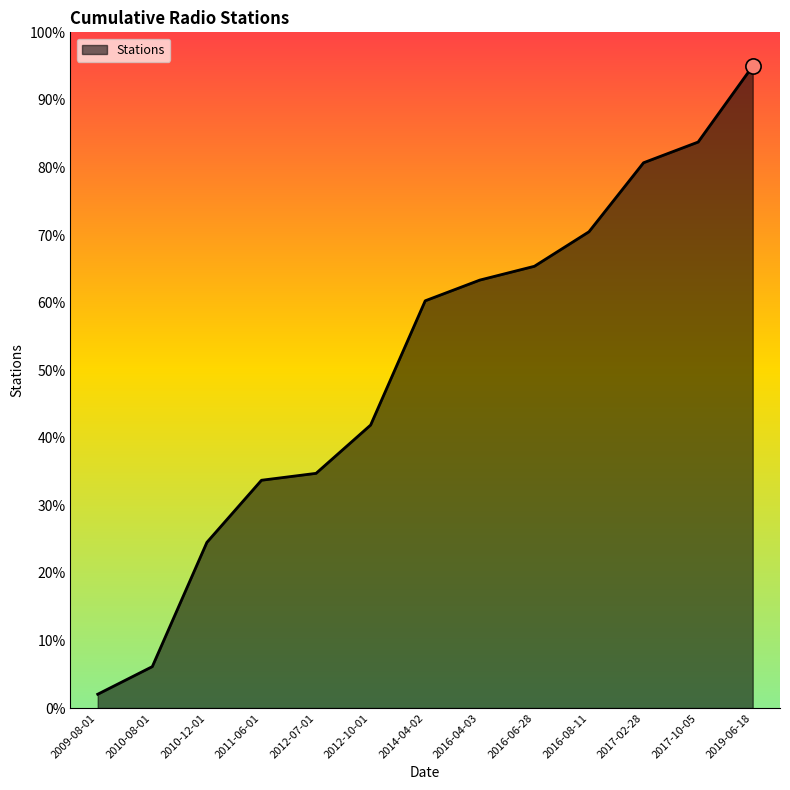

Which has a higher value, 2019-06-18 or 2012-10-01?

2019-06-18